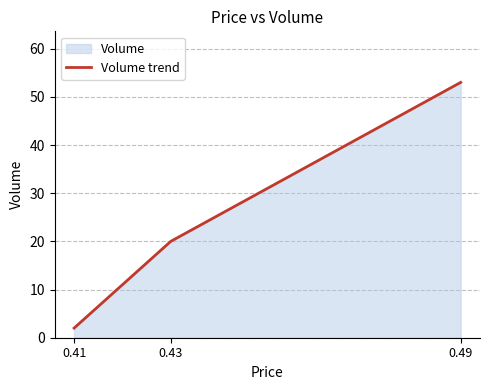

How many values are below 20?

1